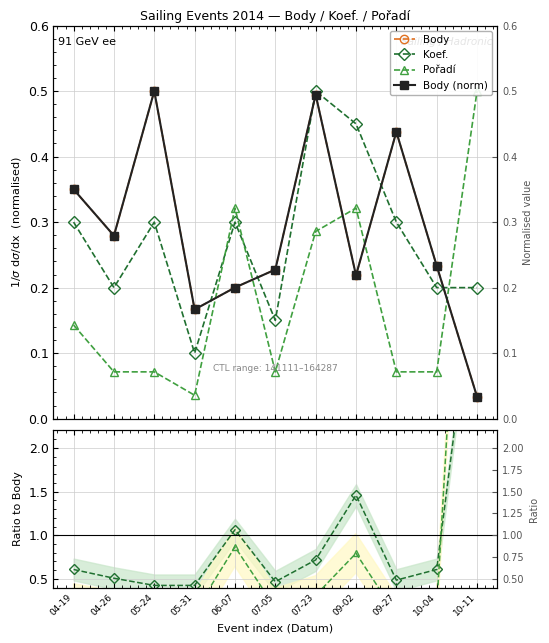

Between 05-31 and 04-26, which is larger?

04-26